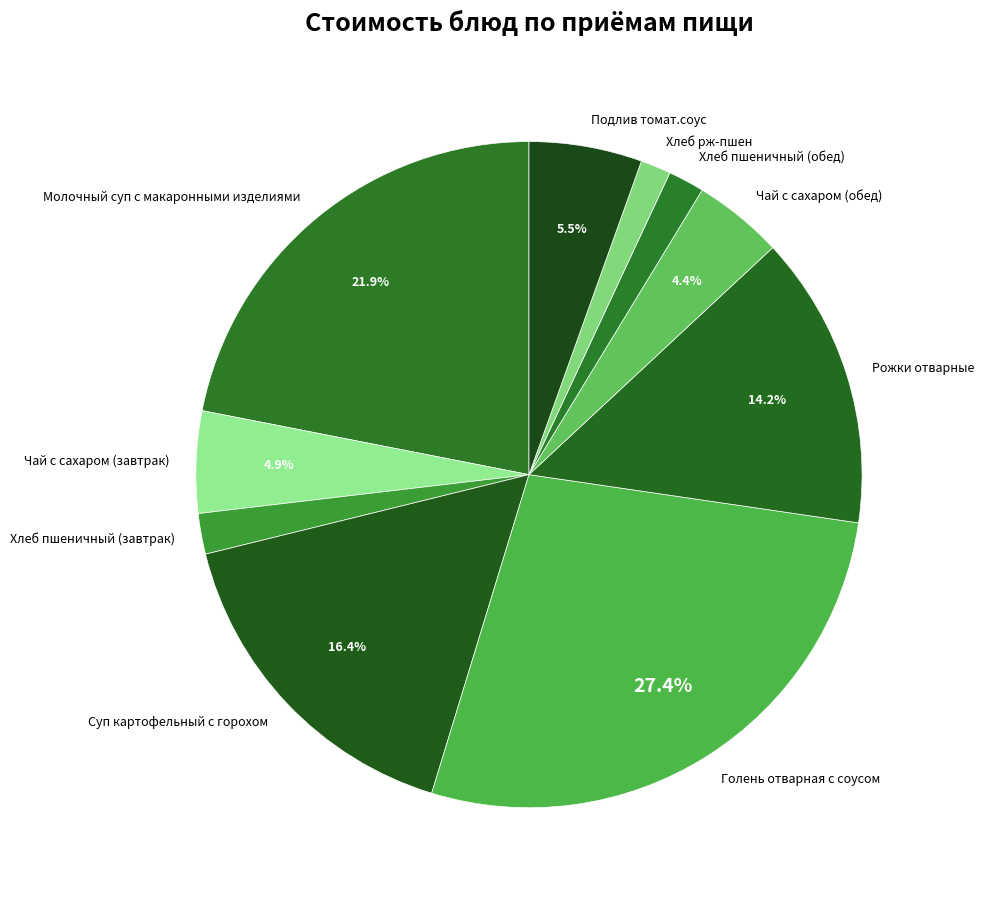

To the nearest percent, what is the difference between the Чай с сахаром (обед) and Рожки отварные slice percentages?

10%